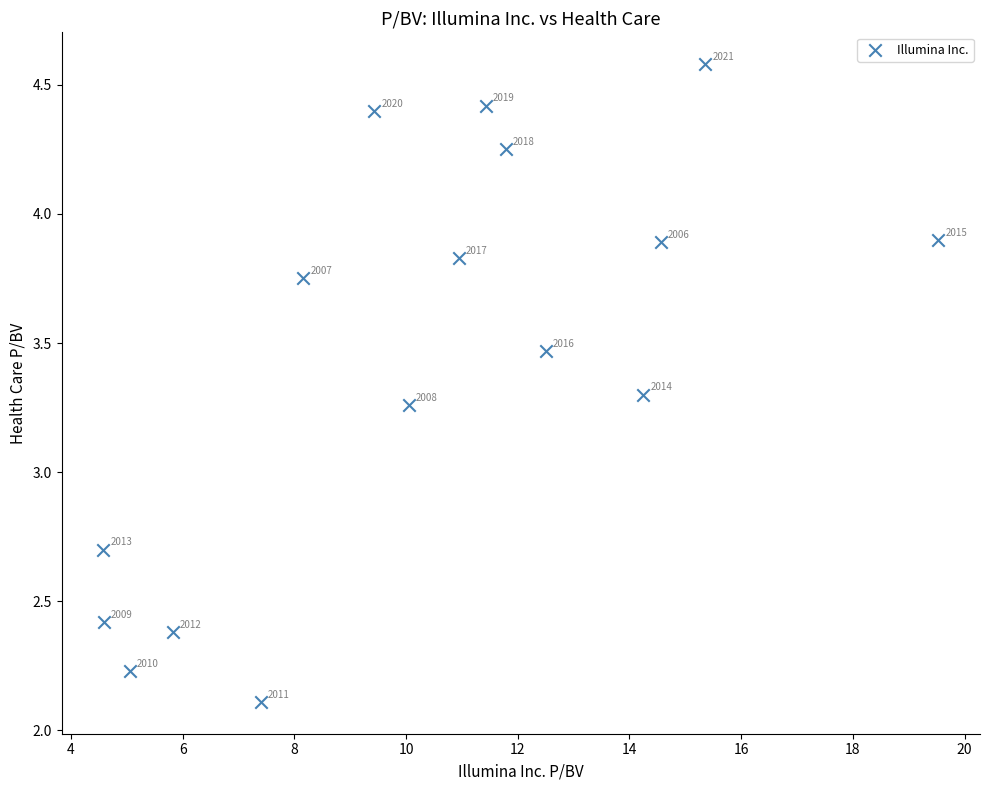

What is the range of Y values (max minus min)?

2.5